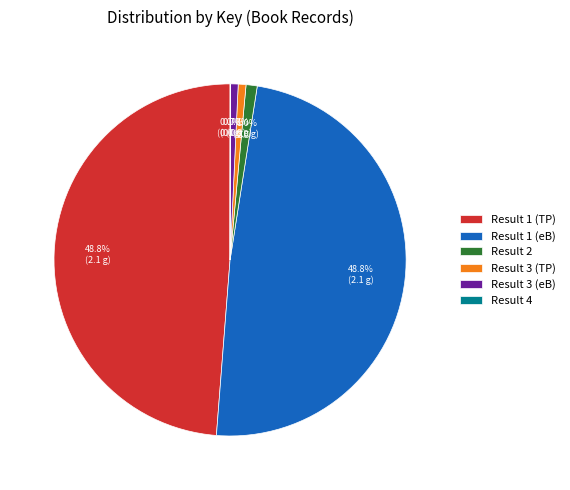

Between Result 3 (TP) and Result 1 (TP), which is larger?

Result 1 (TP)